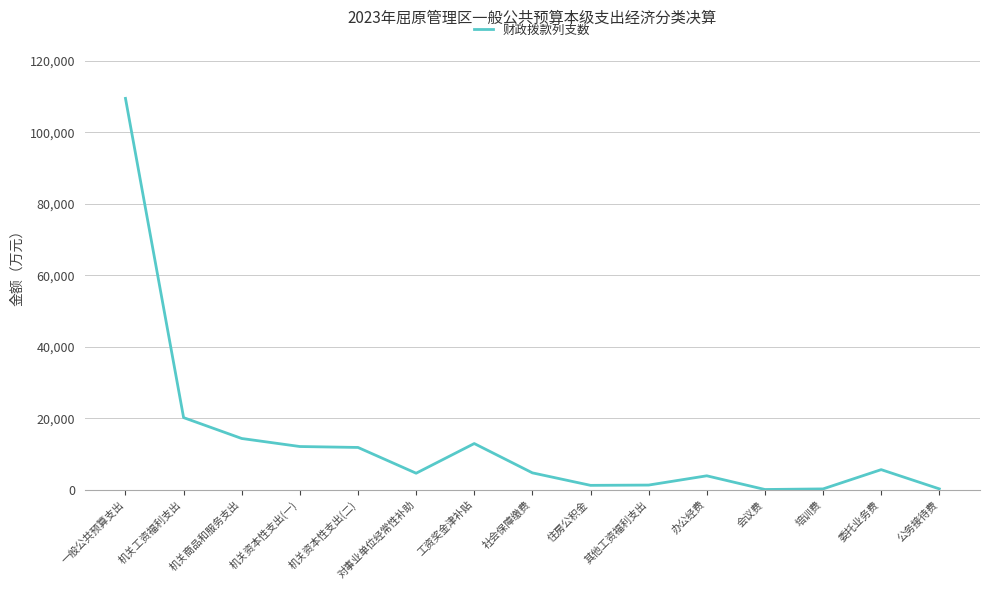

Count the number of categories in the chart.

15